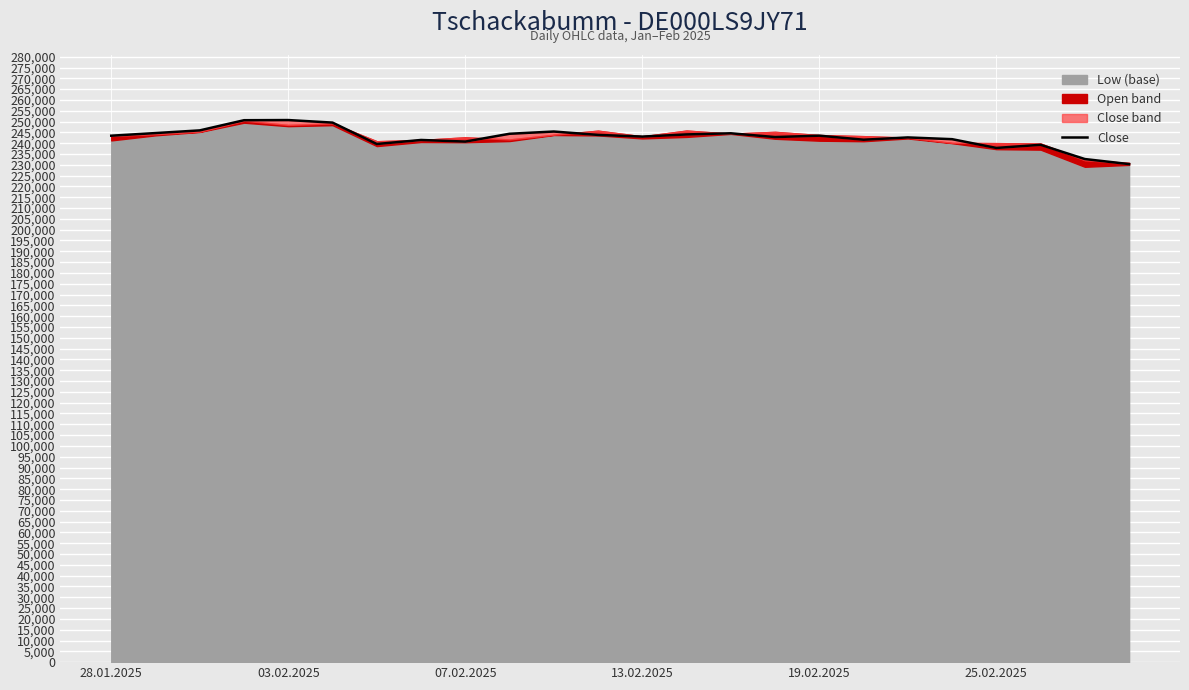

Does the chart display data point markers on the line(s)?

No